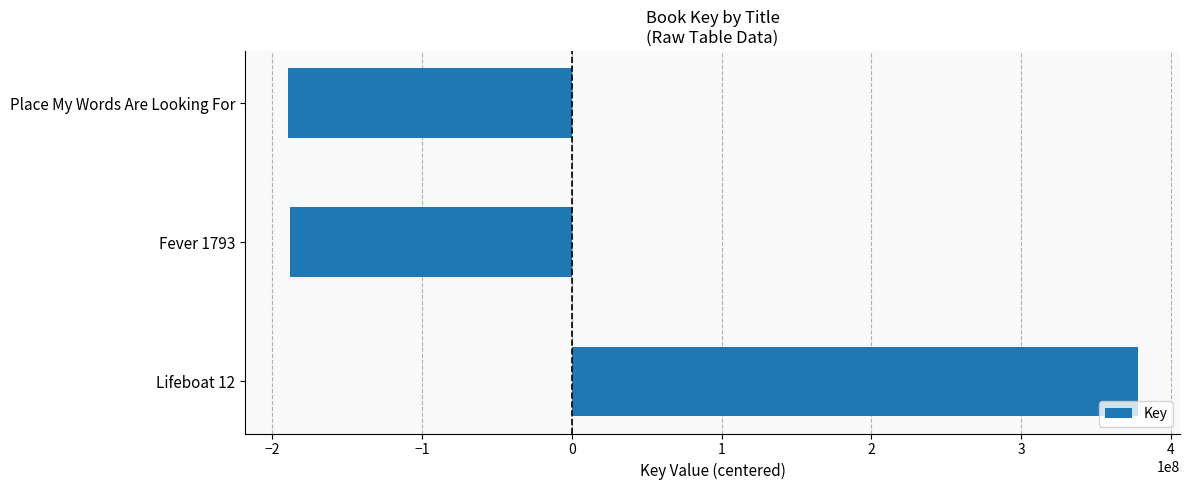

Where is the data nearest to the value 93954051?

Fever 1793